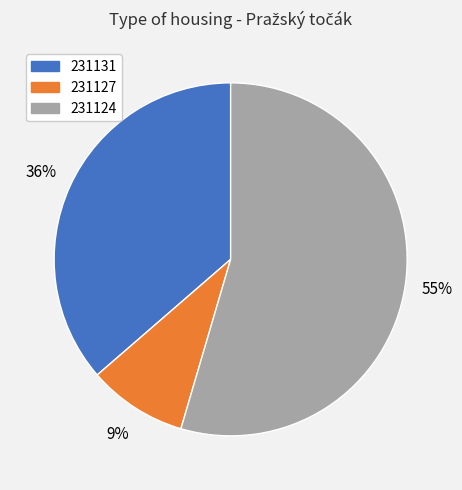

How many slices are in this pie chart?

3